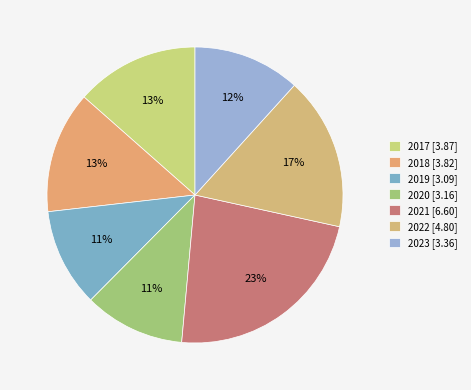

To the nearest percent, what percentage of the pie is 2017?

13%